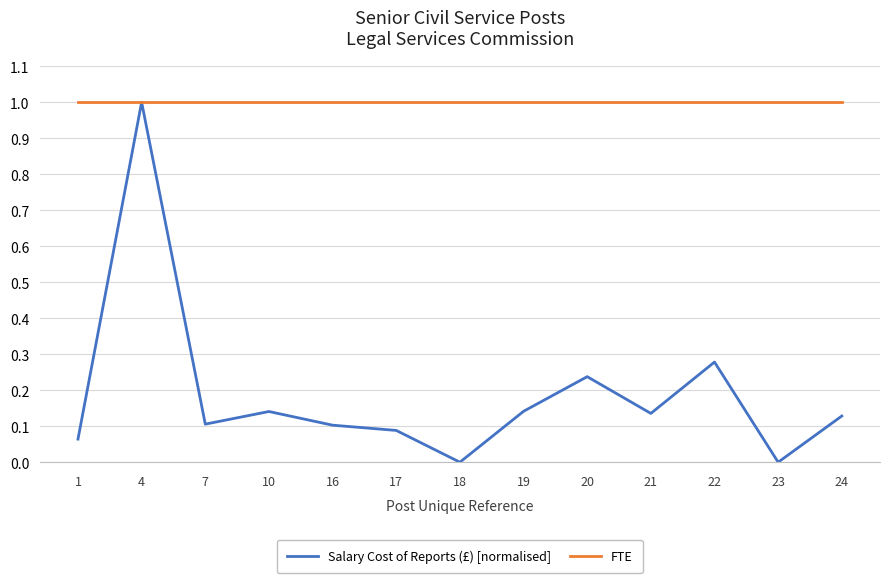

The Salary Cost of Reports (£) [normalised] series shows 0.1 at 21. True or false?

True